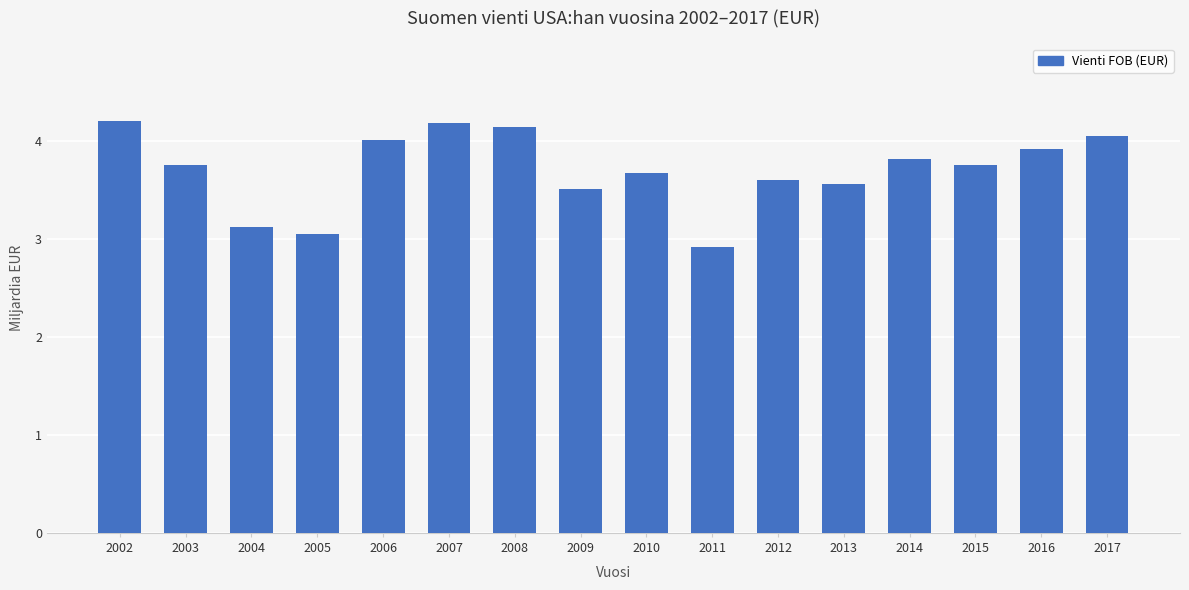

Are the bars horizontal?

No